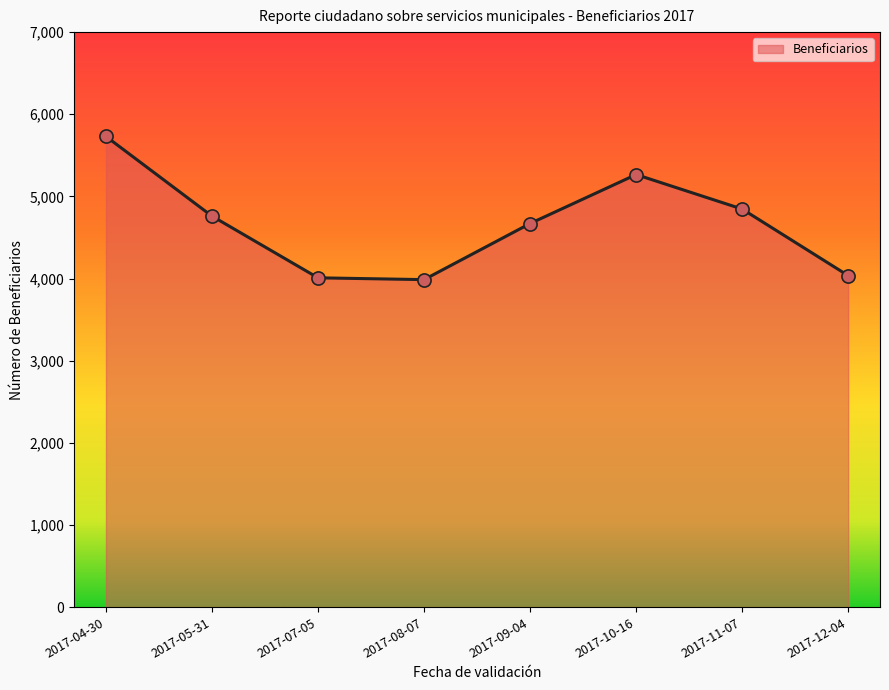

What is the change in value from 2017-08-07 to 2017-11-07?

+859